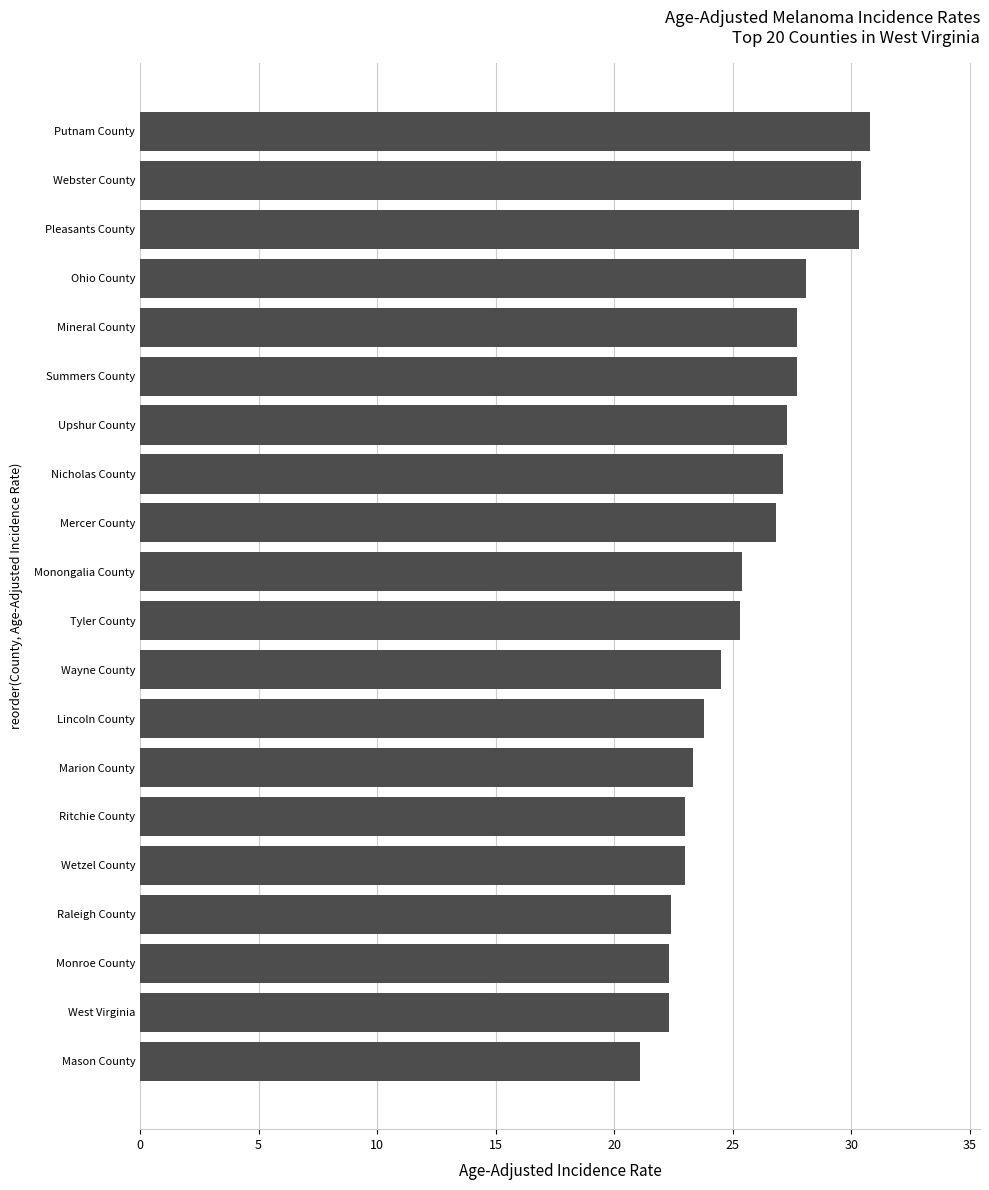

Which has a higher value, Lincoln County or Webster County?

Webster County